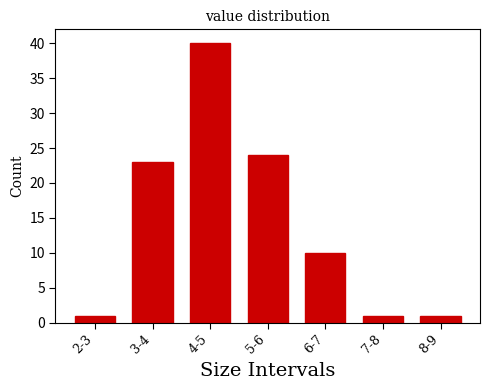

Reading left to right, what are all the values shown in this chart?

2-3=1	3-4=23	4-5=40	5-6=24	6-7=10	7-8=1	8-9=1